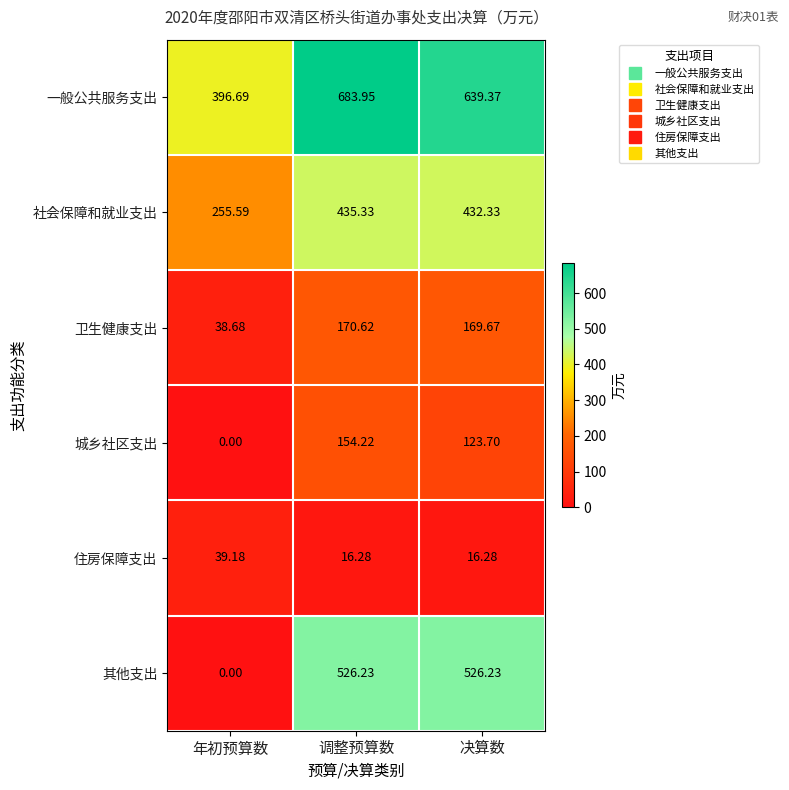

Rank the series by their maximum value, from lowest to highest.

住房保障支出, 城乡社区支出, 卫生健康支出, 社会保障和就业支出, 其他支出, 一般公共服务支出